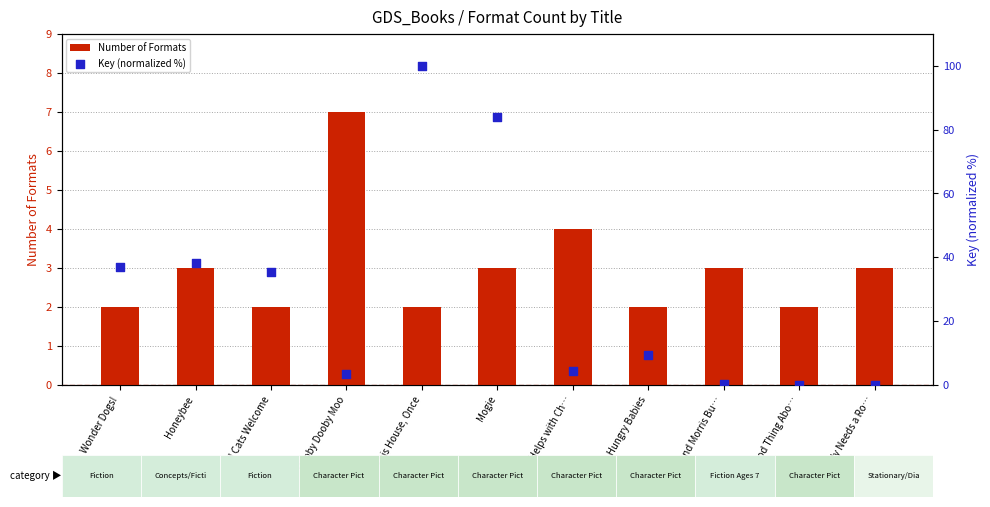

At how many categories does at least one series exceed 65?

2